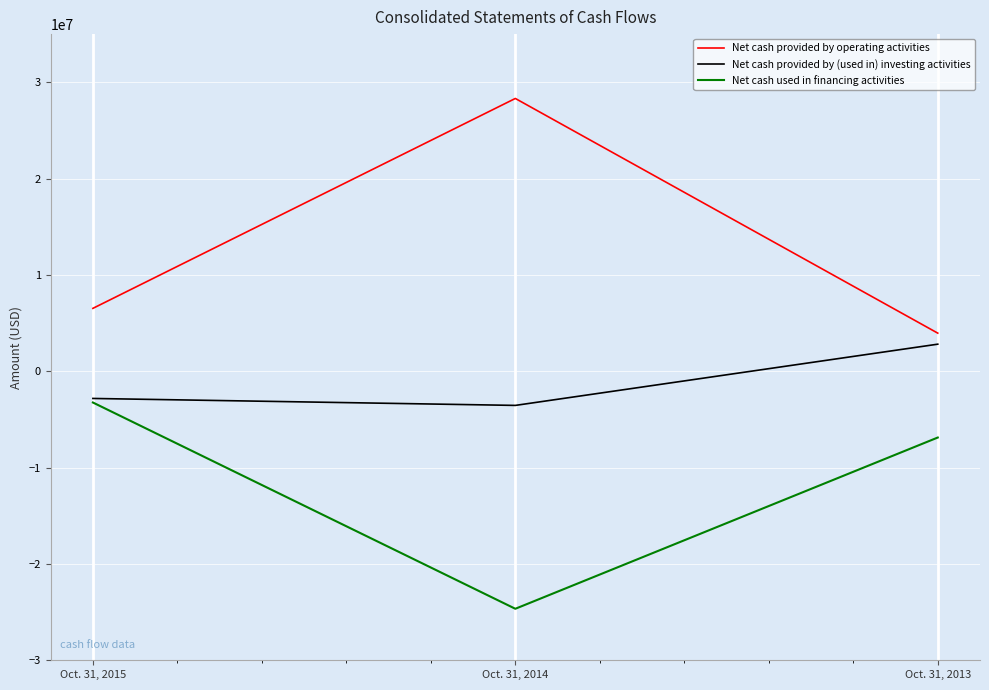

List the series in order of their peak value, lowest first.

Net cash used in financing activities, Net cash provided by (used in) investing activities, Net cash provided by operating activities